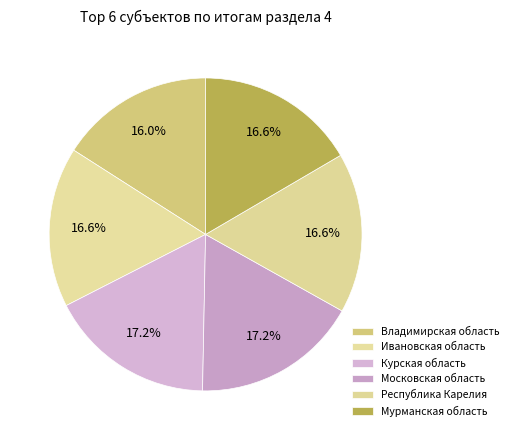

How many segments does this pie chart have?

6